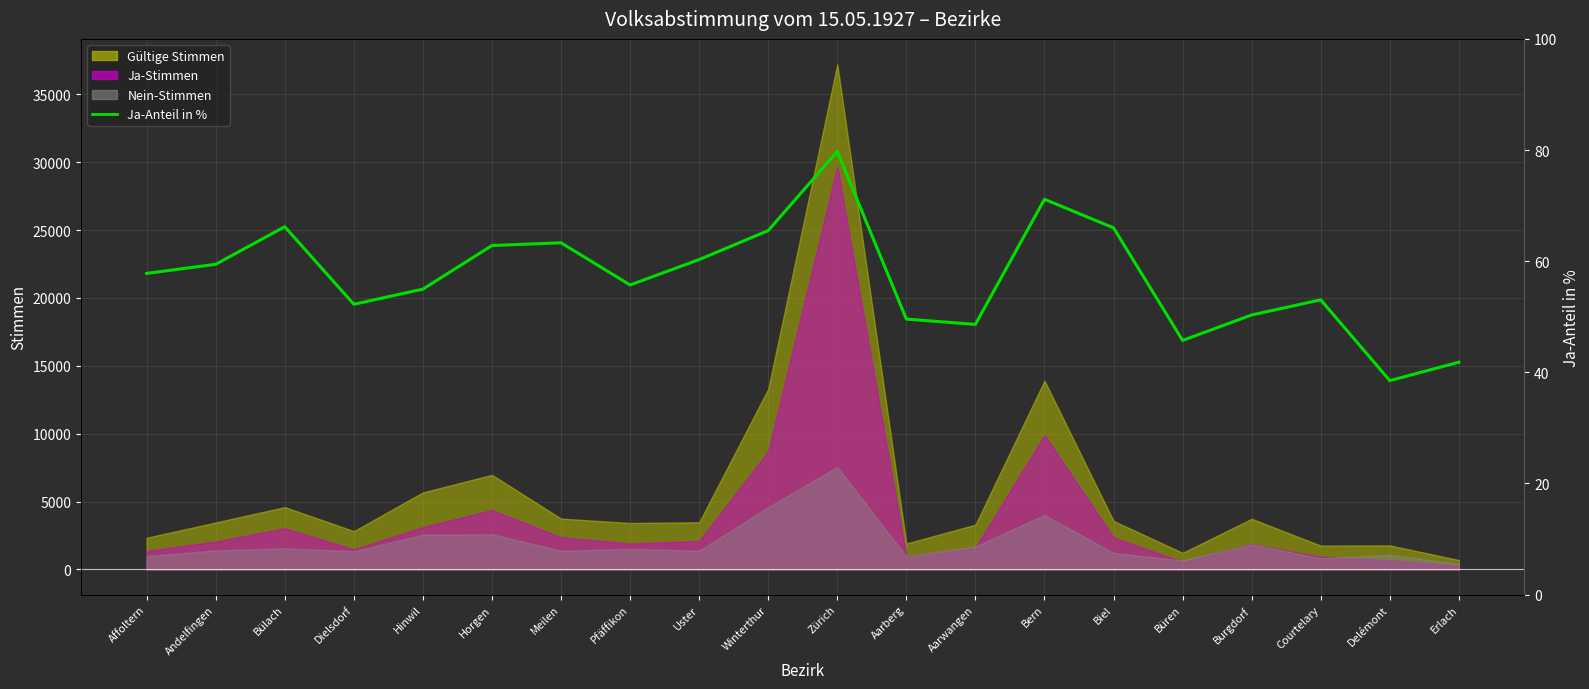

What is the maximum value shown in the chart?

79.8